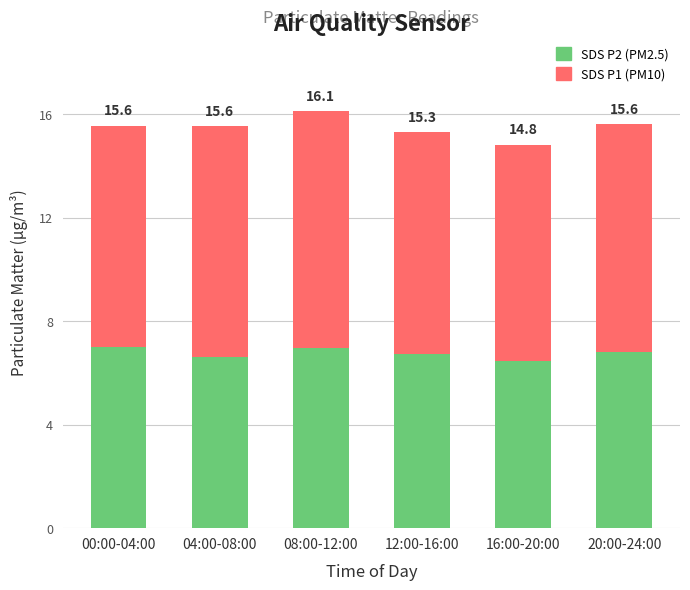

What are all the series names shown in the legend?

SDS P2 (PM2.5), SDS P1 (PM10)